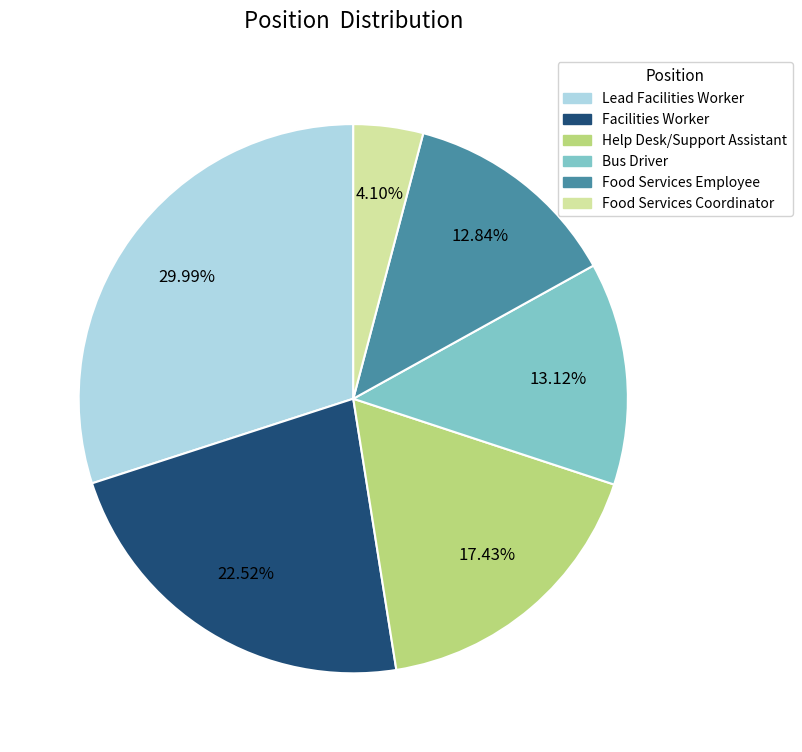

Is Food Services Coordinator the majority of the pie?

No